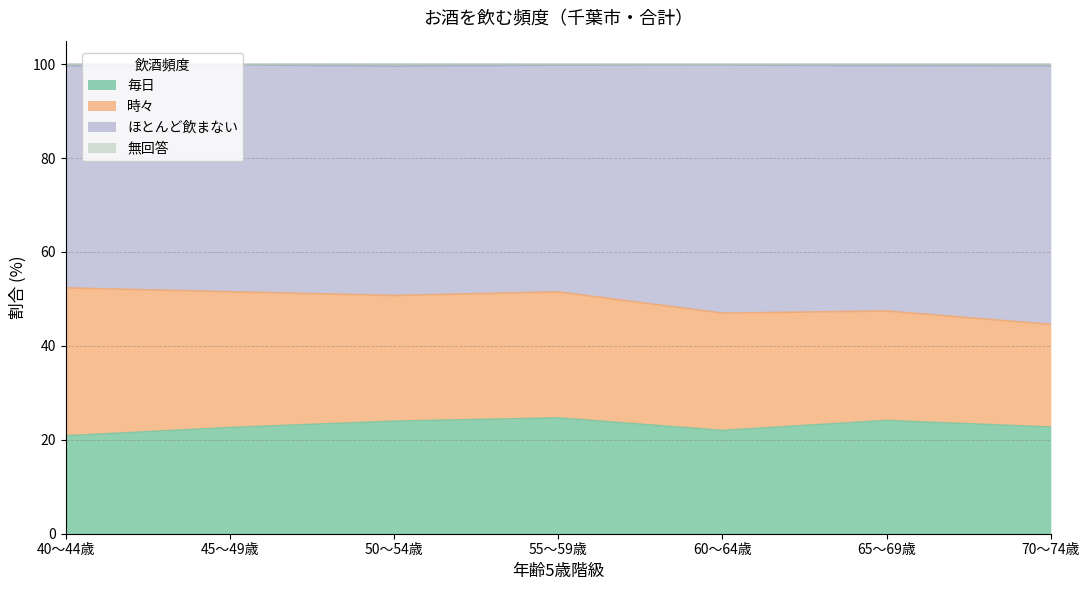

At which category does 毎日 reach its first local peak?

55～59歳